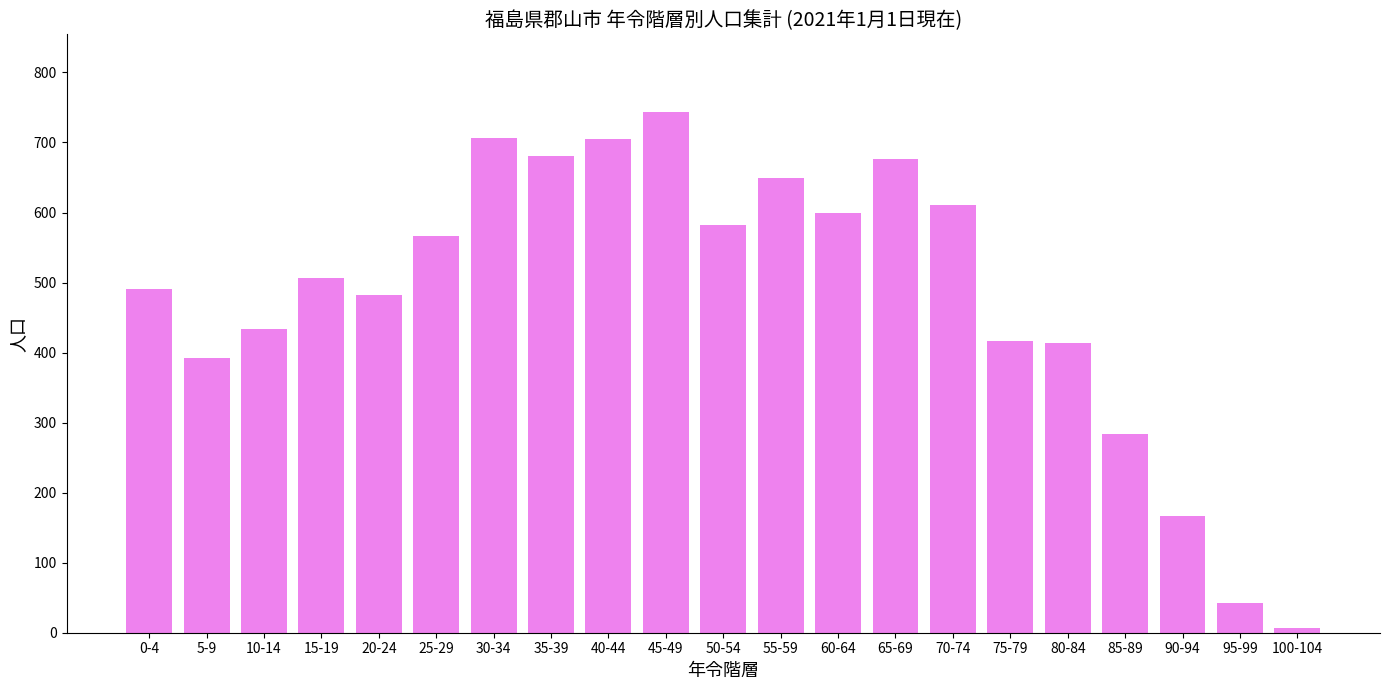

True or false: the data shows 178 at 10-14.

False